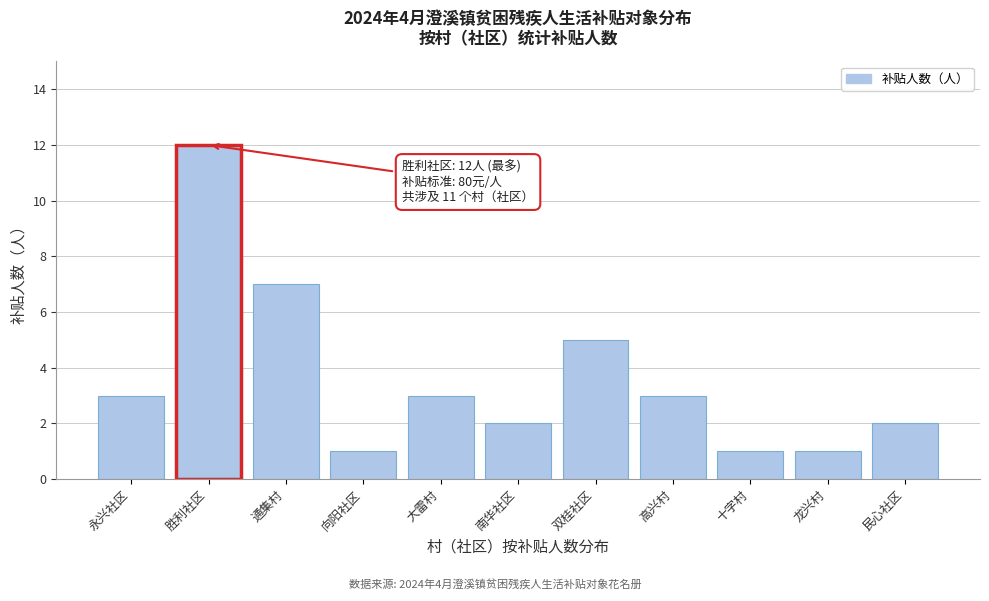

Reading right to left, extract all data points from this chart.

民心社区=2	龙兴村=1	十字村=1	高兴村=3	双桂社区=5	南华社区=2	大雷村=3	向阳社区=1	通集村=7	胜利社区=12	永兴社区=3